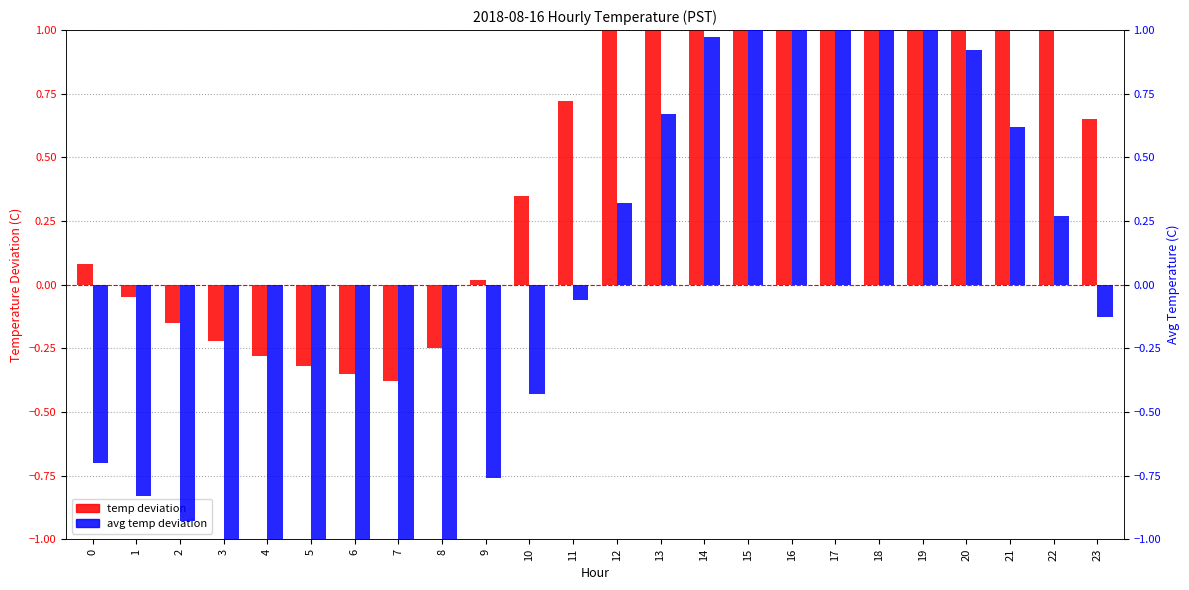

What are all the series names shown in the legend?

temp deviation, avg temp deviation